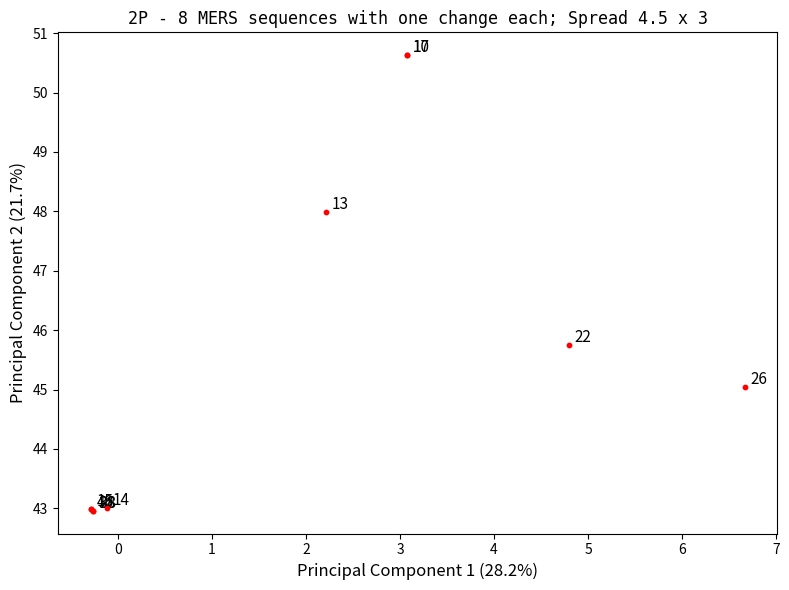

What Y value in the scatter plot is closest to 46?

45.8